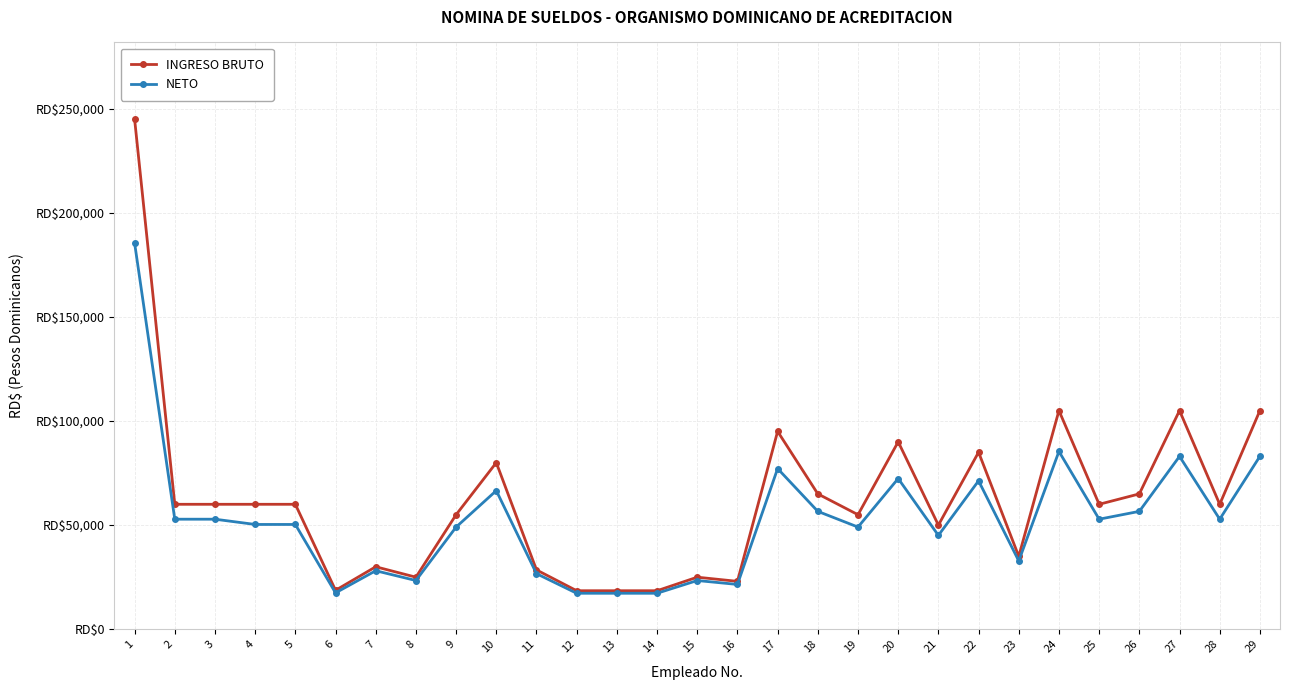

What is the average value of the INGRESO BRUTO series?

62093.1